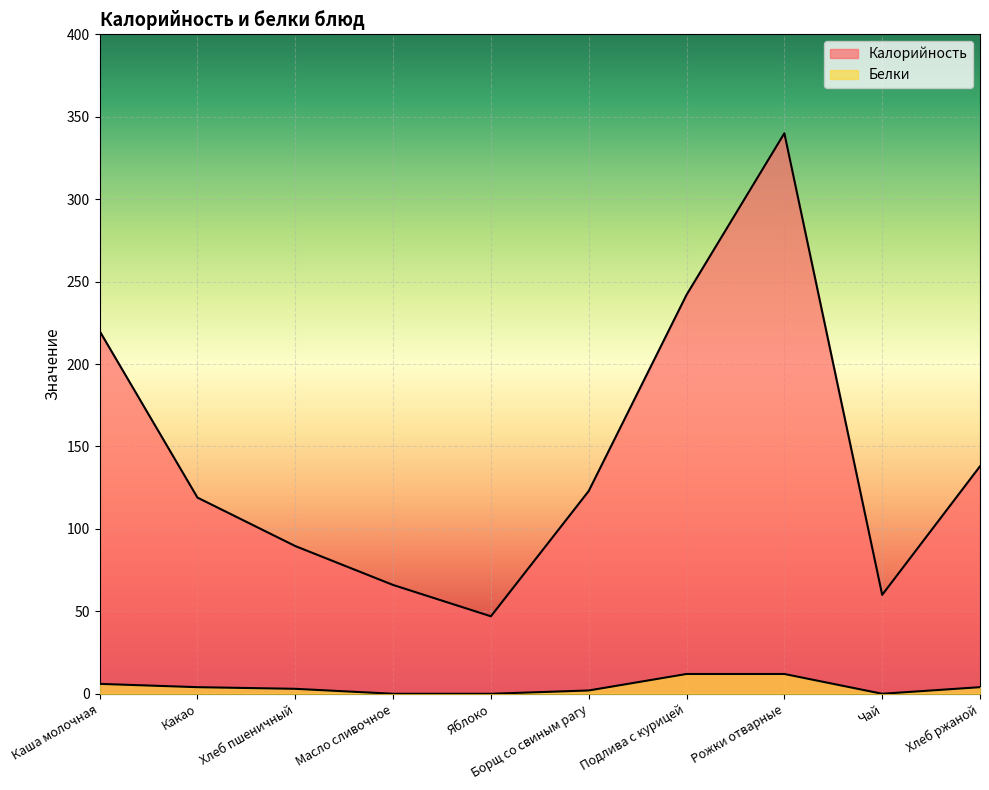

What is the total value across all series at Чай?

60.0